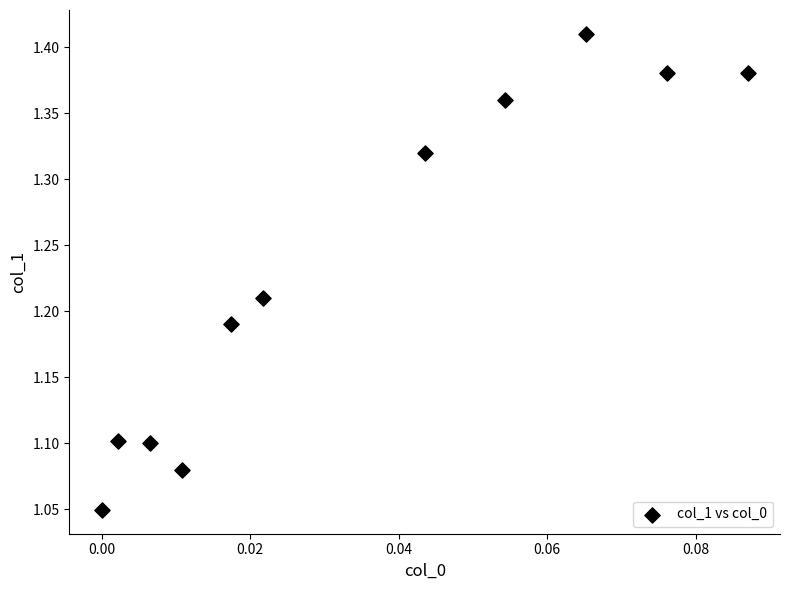

What is the range of Y values (max minus min)?

0.4